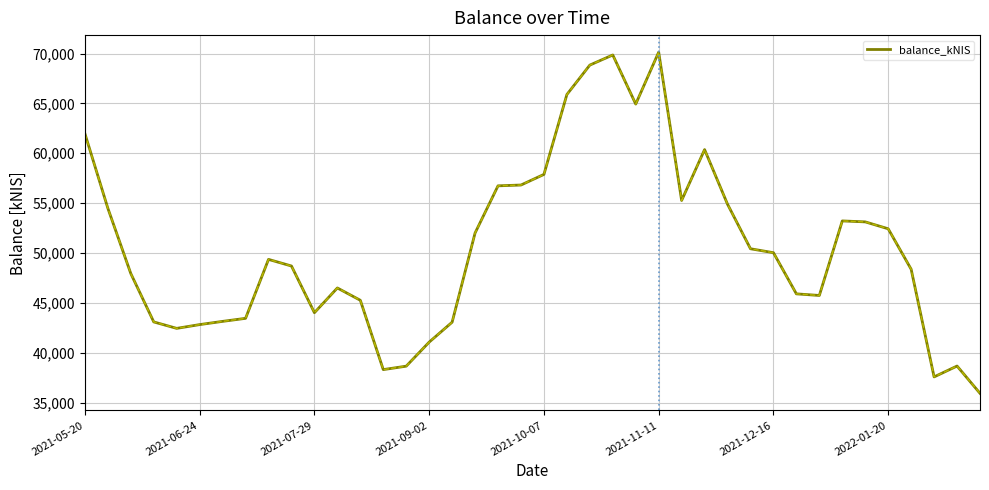

What is the difference between the maximum and minimum values?

34204.8